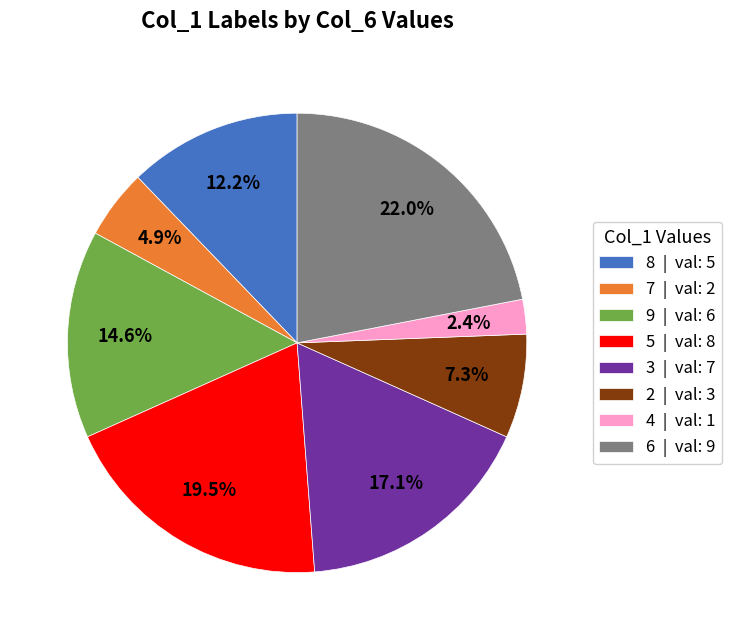

True or false: 4 accounts for 9% of the total.

False